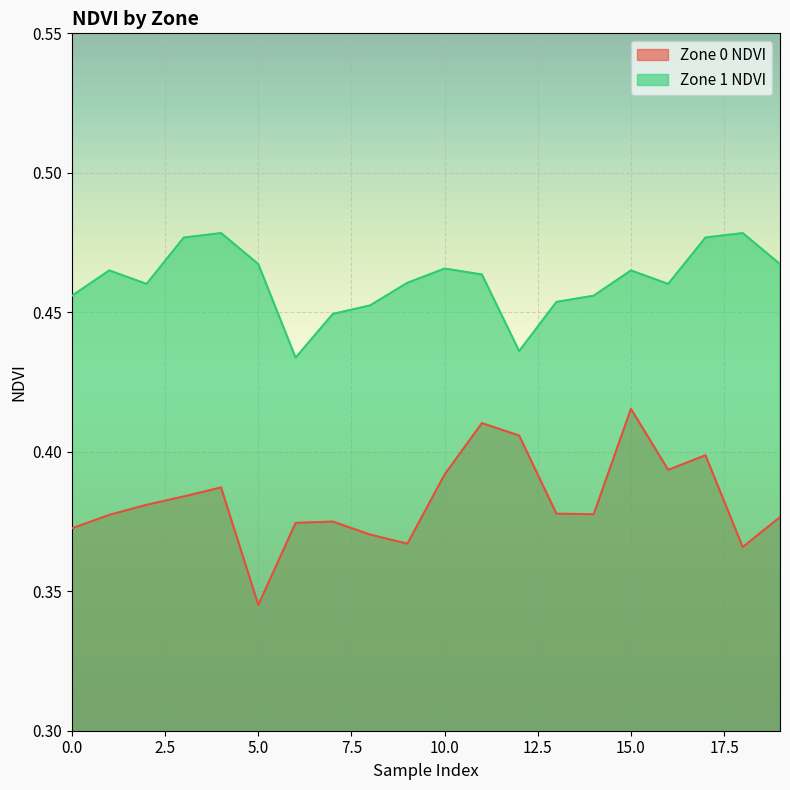

Where is the first local minimum for Zone 1 NDVI?

2